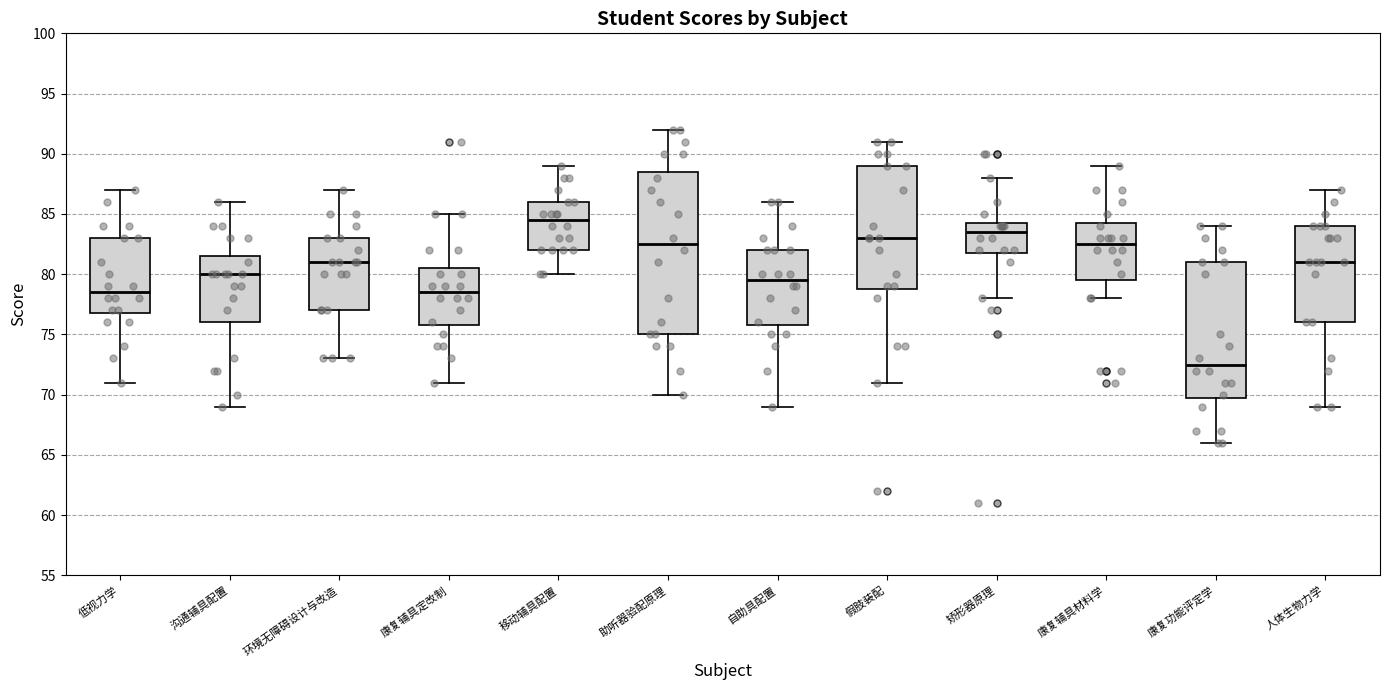

Comparing the boxes themselves (not the whiskers), which one is the tallest?

助听器验配原理